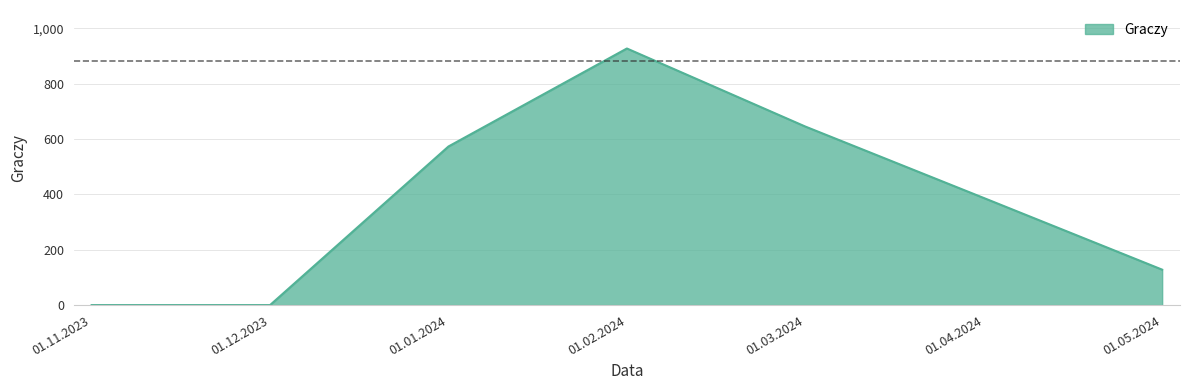

Where is the first local maximum?

01.02.2024